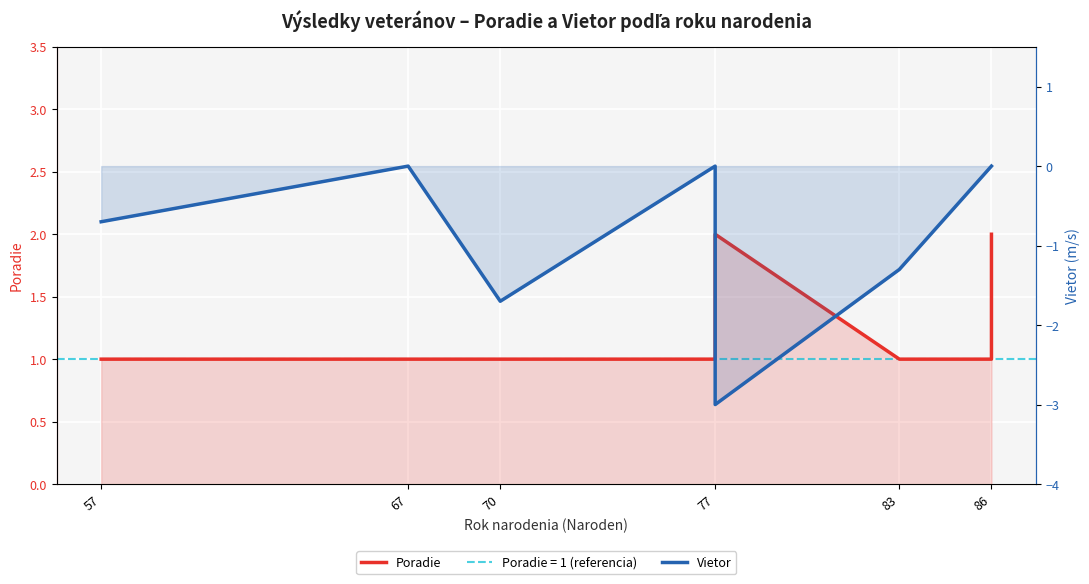

Reading left to right, list all the values displayed in this chart.

Poradie: 1.0	1.0	1.0	1.0	1.0	2.0	1.0	1.0	2.0
Vietor: -0.7	-0.7	0.0	-1.7	0.0	-3.0	-1.3	0.0	0.0